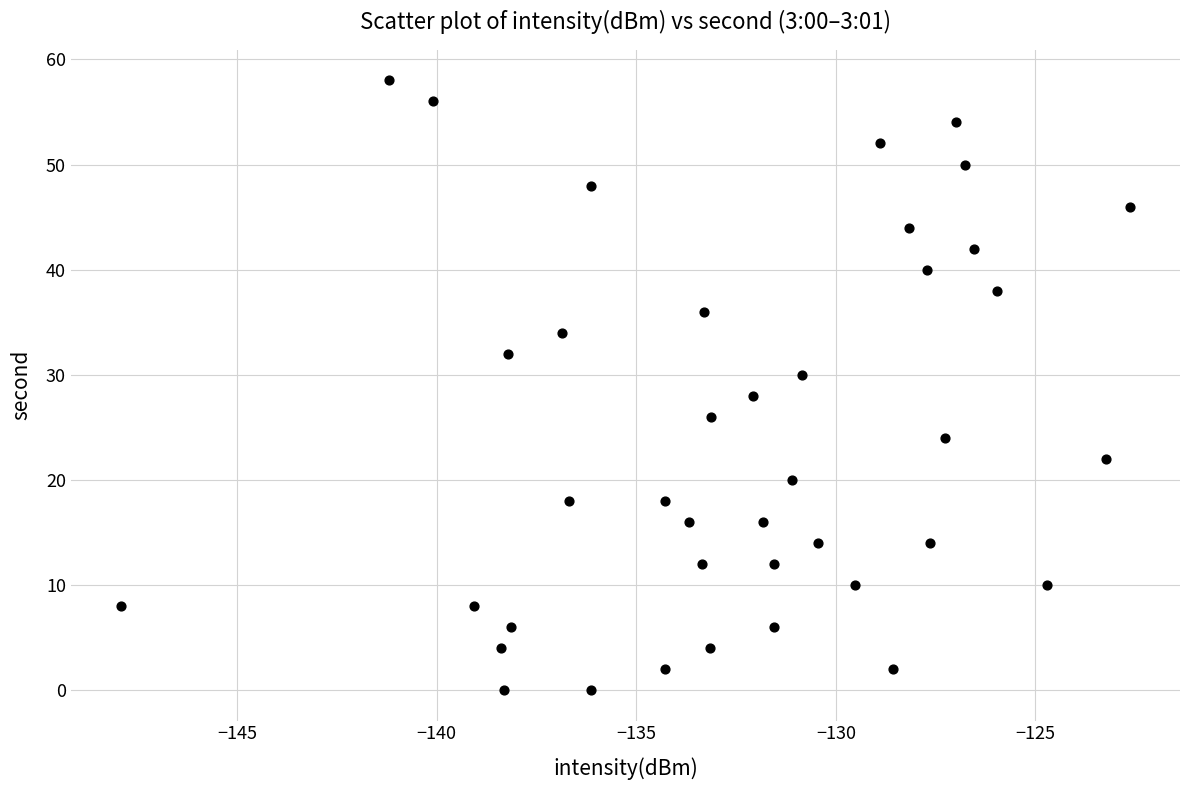

What is the range of Y values (max minus min)?

58